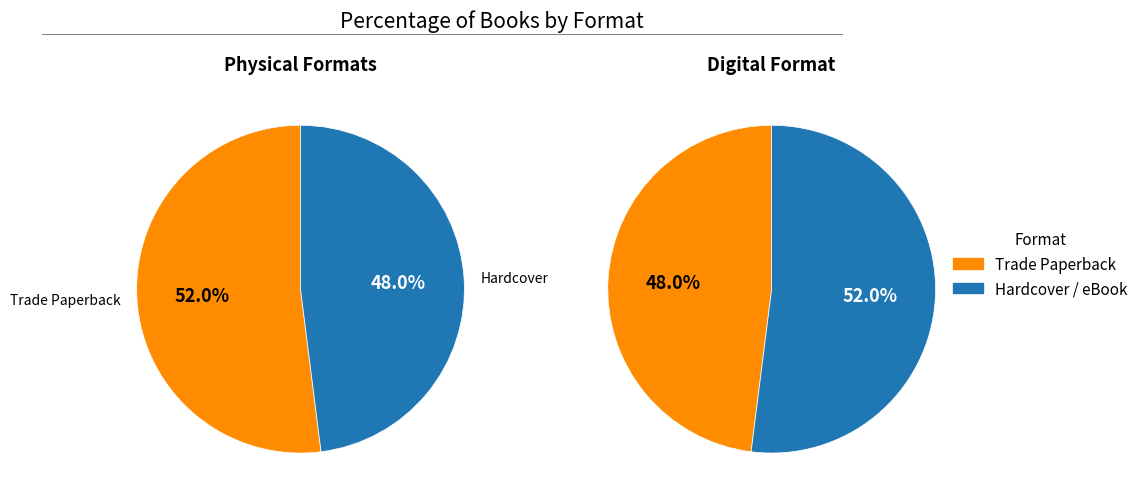

Is Trade Paperback the majority of the pie?

No